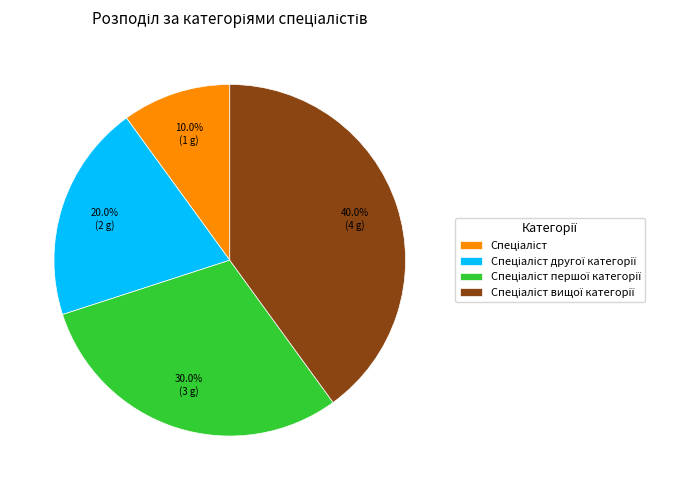

Is there any slice that represents more than half of the pie?

No